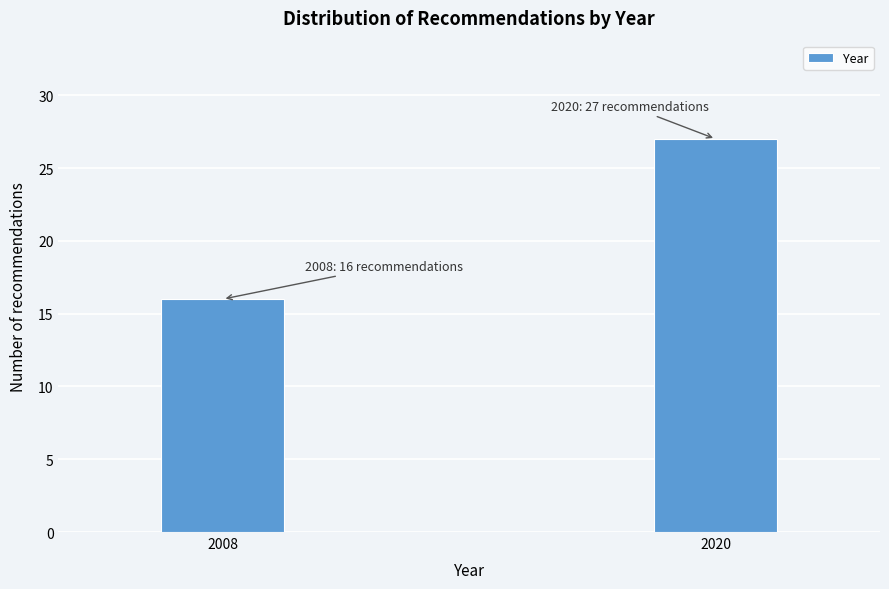

Reading right to left, what are all the values shown in this chart?

2020=27	2008=16